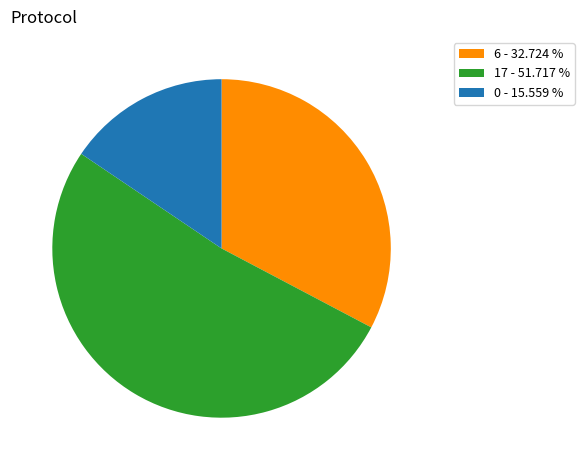

Rank the categories by value from highest to lowest.

17 - 51.717 %, 6 - 32.724 %, 0 - 15.559 %